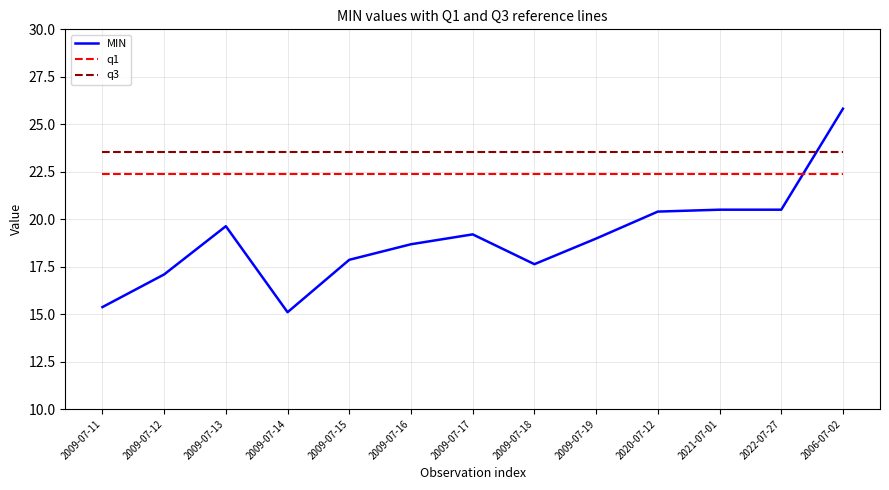

The value of q3 at 2009-07-13 is 12.9. True or false?

False